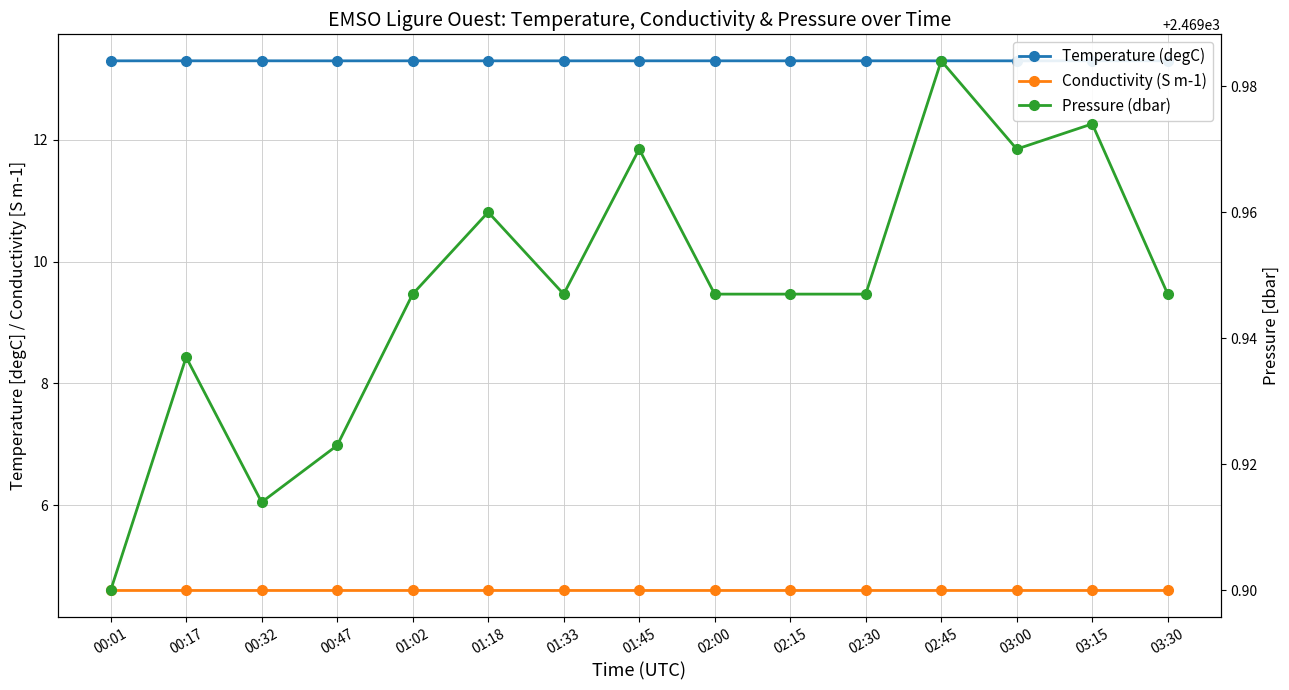

True or false: Conductivity (S m-1) and Pressure (dbar) cross at least once.

False